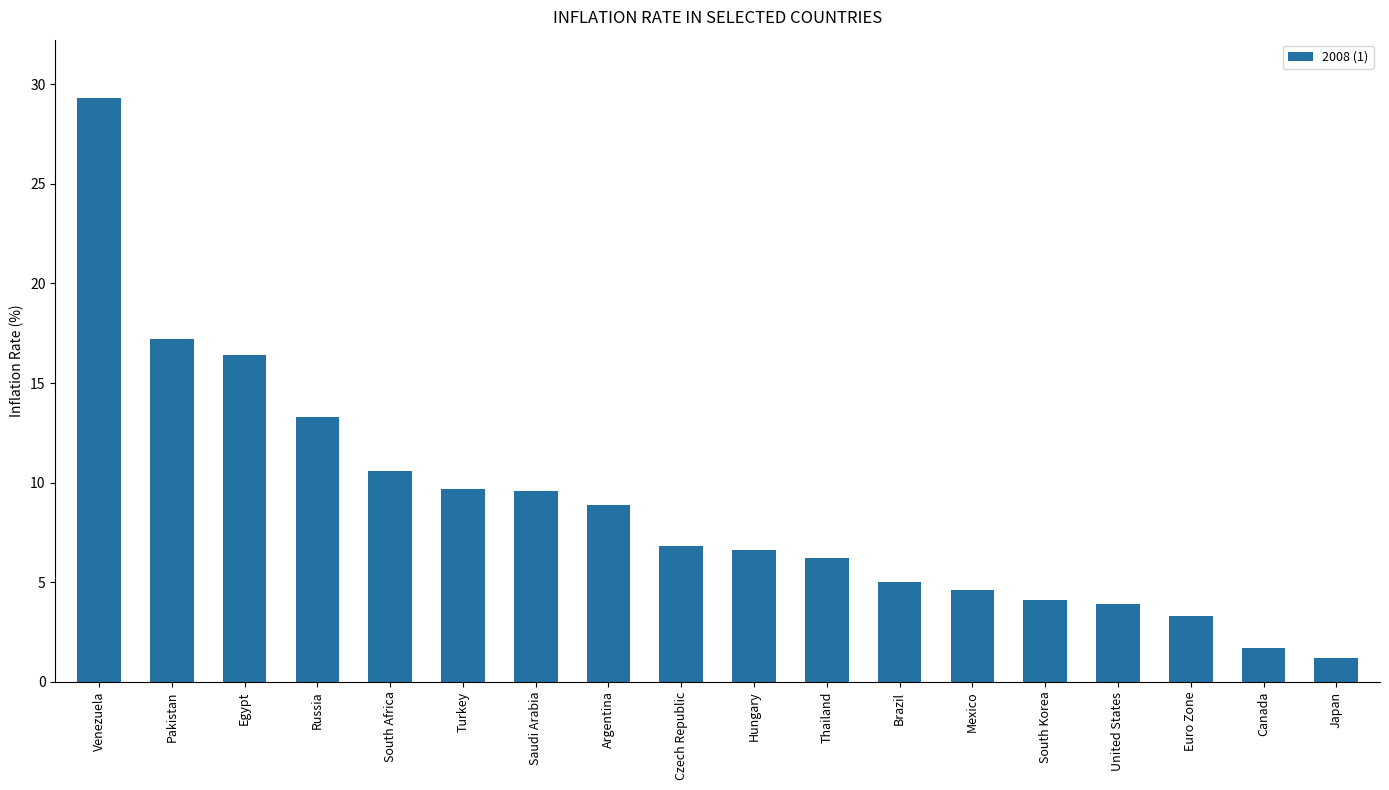

The chart shows a value of 13.5 at Turkey. True or false?

False